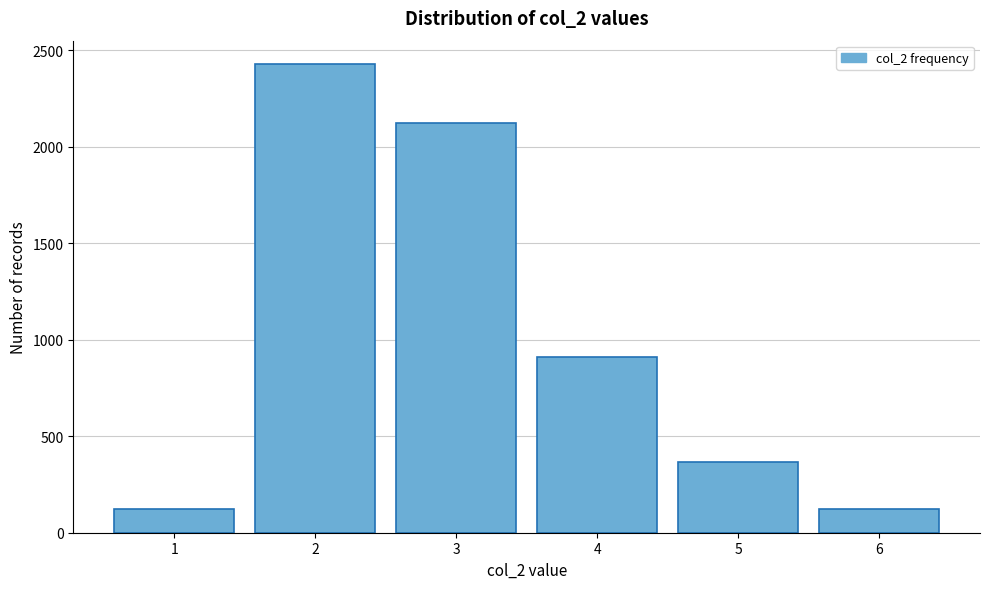

Reading left to right, extract all data points from this chart.

121	2427	2123	910	364	121